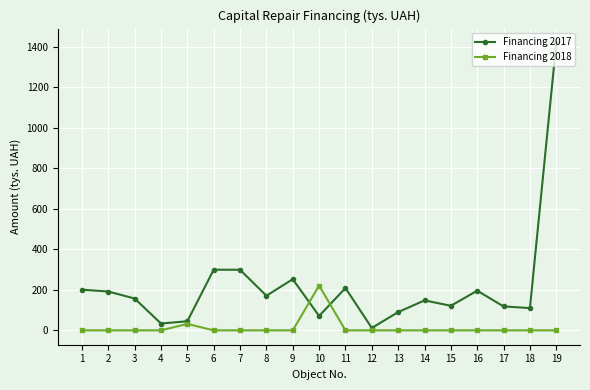

What are all the series names shown in the legend?

Financing 2017, Financing 2018